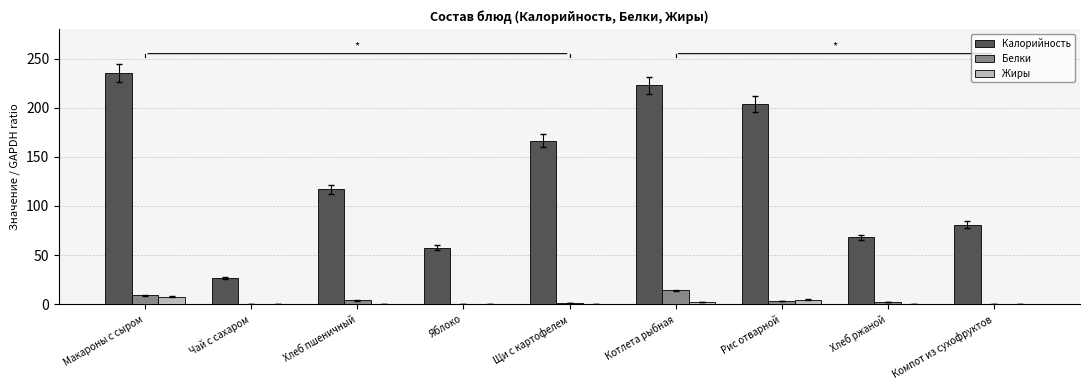

Which series has the largest total across all categories?

Калорийность